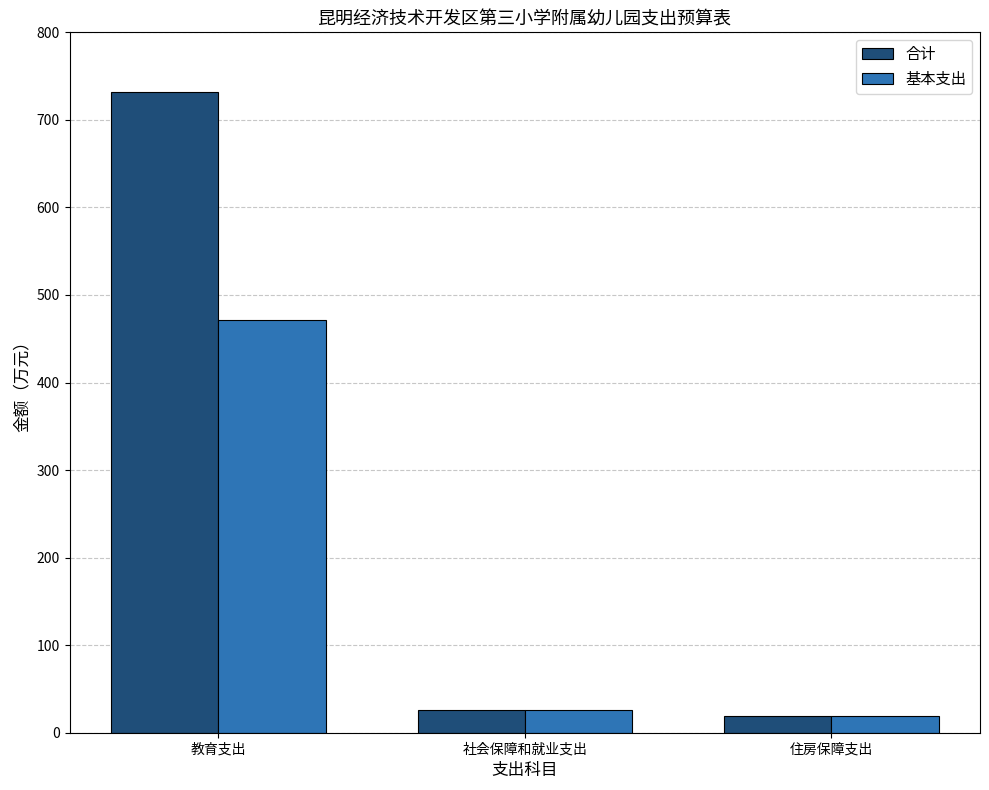

Which series has the largest total across all categories?

合计